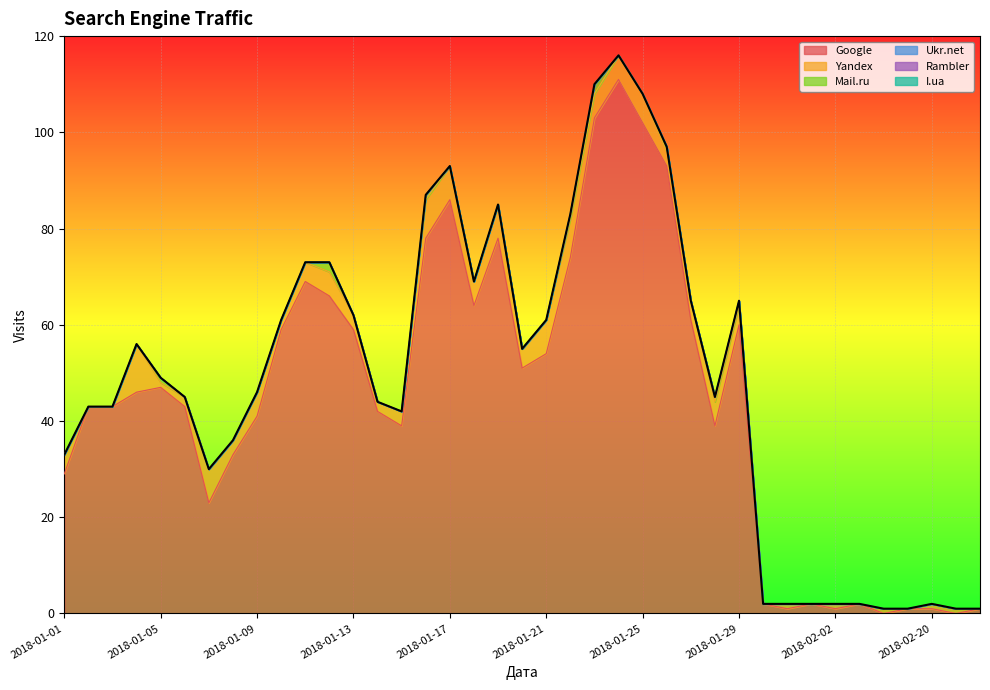

Which category has the highest value across all series?

2018-01-24